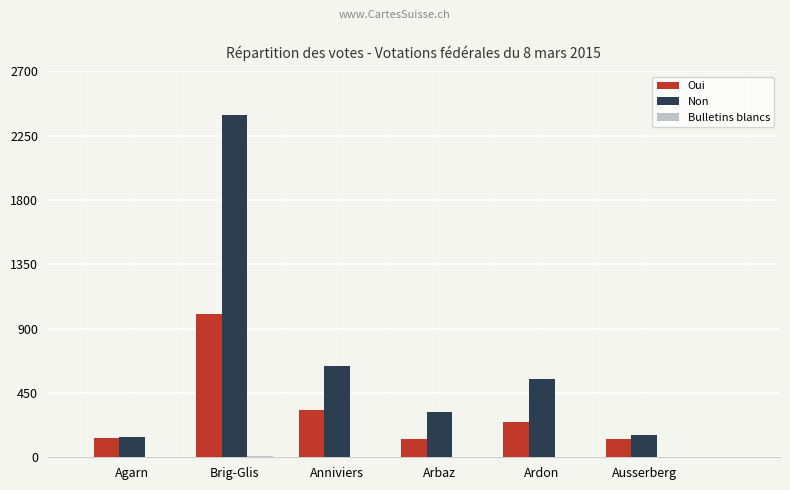

Which category has the highest value across all series?

Brig-Glis